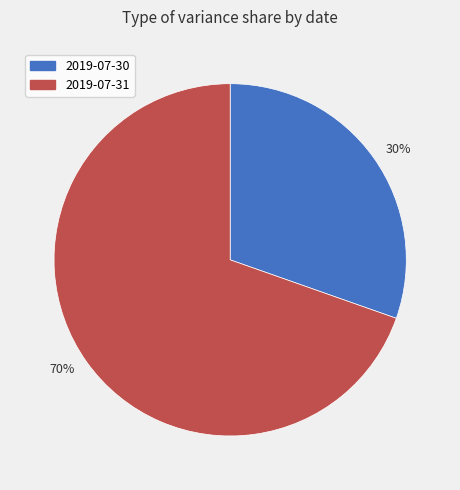

The 70% slice represents 59% of the pie. True or false?

False